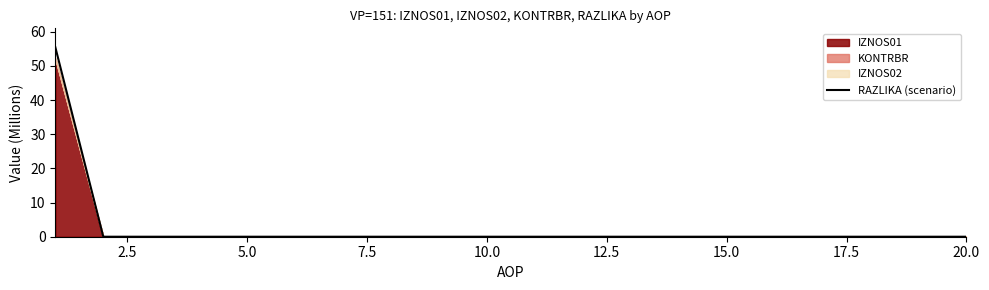

What is the average value?

2.8